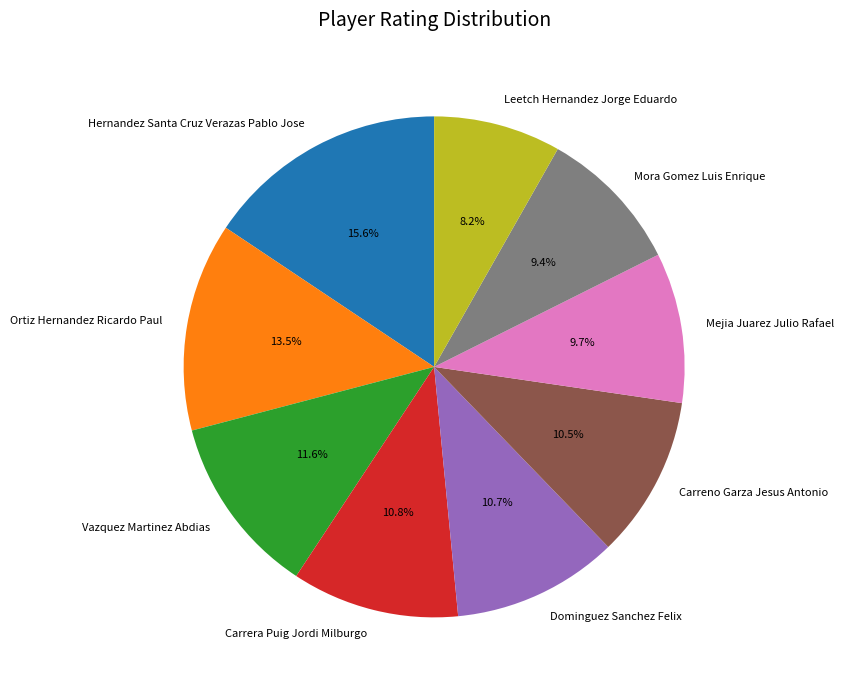

What is the ratio of the value at Carreno Garza Jesus Antonio to the value at Mejia Juarez Julio Rafael?

1.1